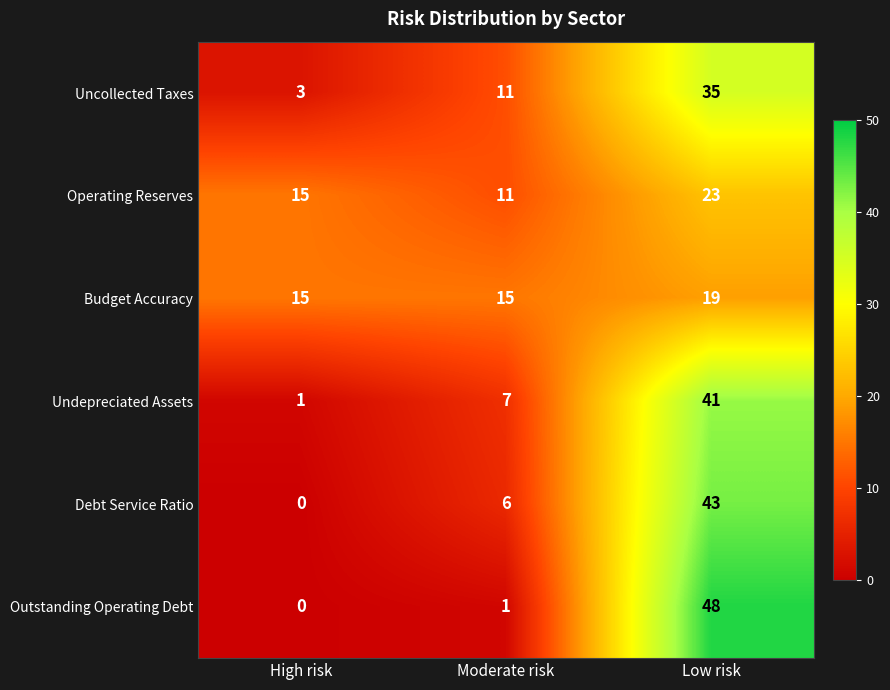

Is it true that Debt Service Ratio equals 8 at Moderate risk?

False